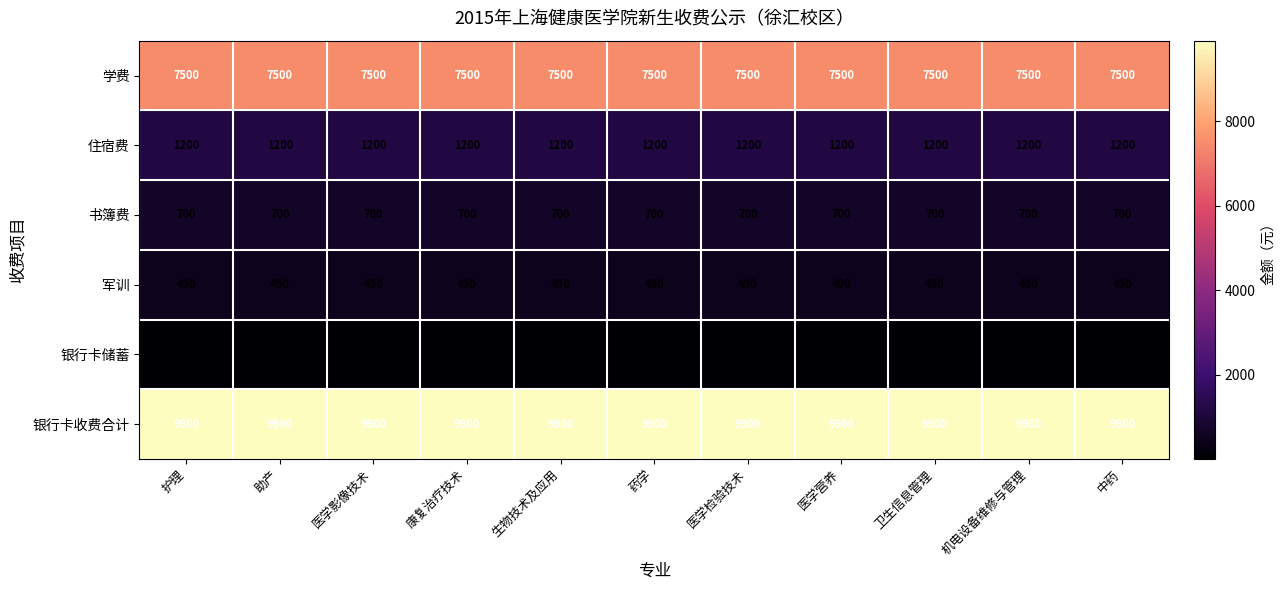

What is the lowest value of the 军训 series?

490